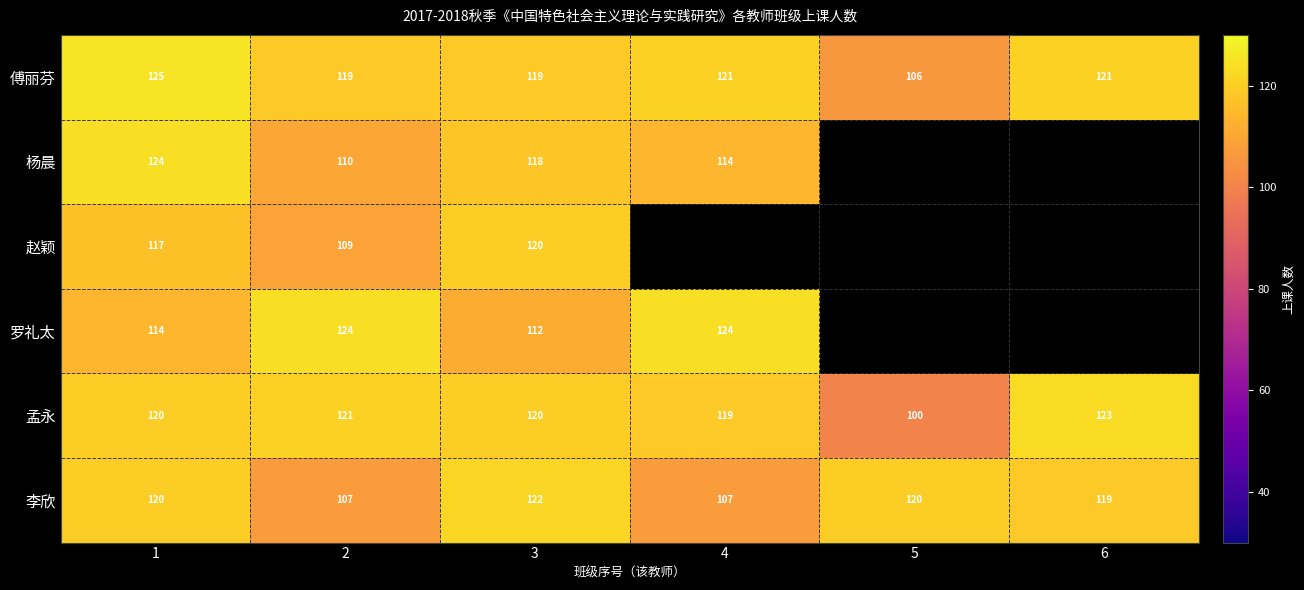

What is the highest value of the 傅丽芬 series?

125